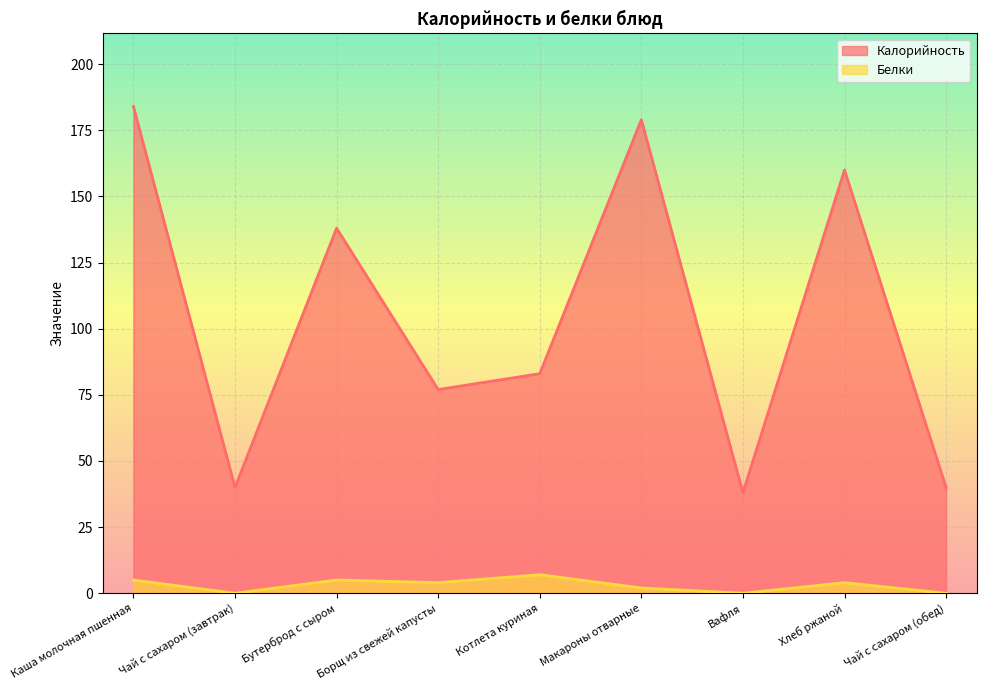

What are all the series names shown in the legend?

Калорийность, Белки